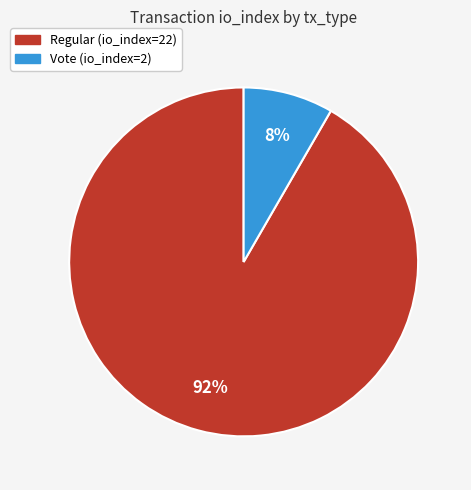

Is it true that Regular is 92% of the pie?

True